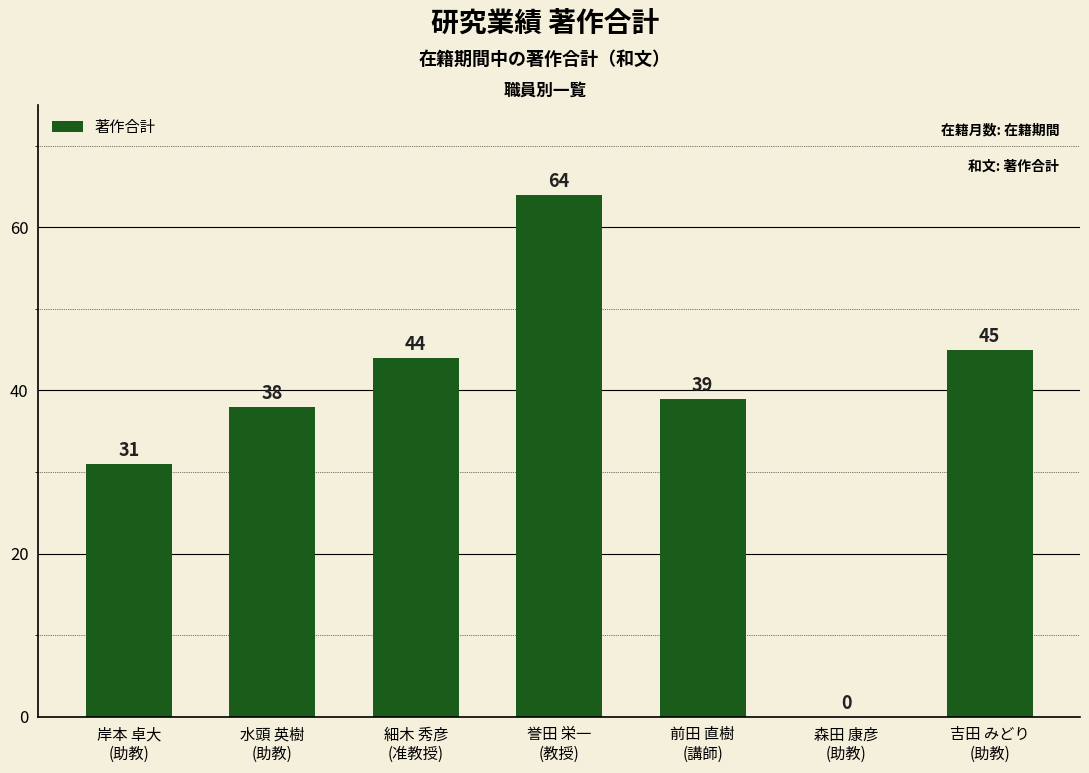

What is the greatest value displayed?

64